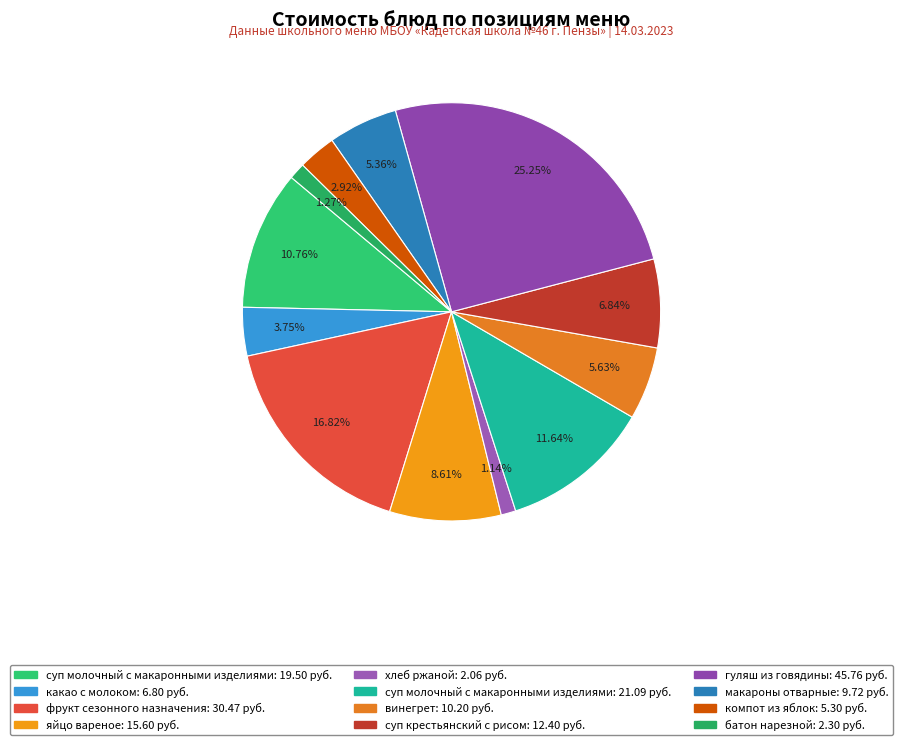

Count the number of slices in the pie.

12